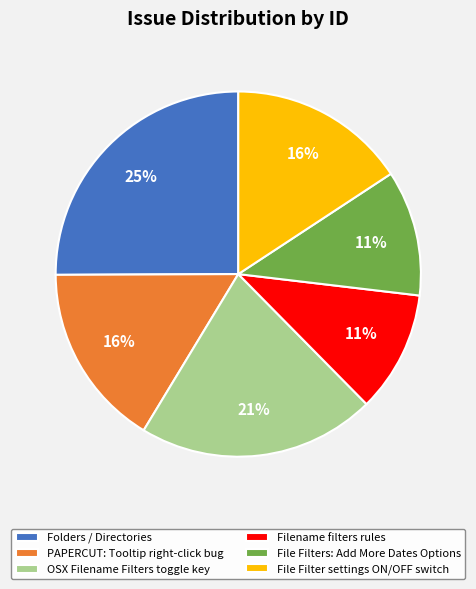

Does any single category account for the majority?

No